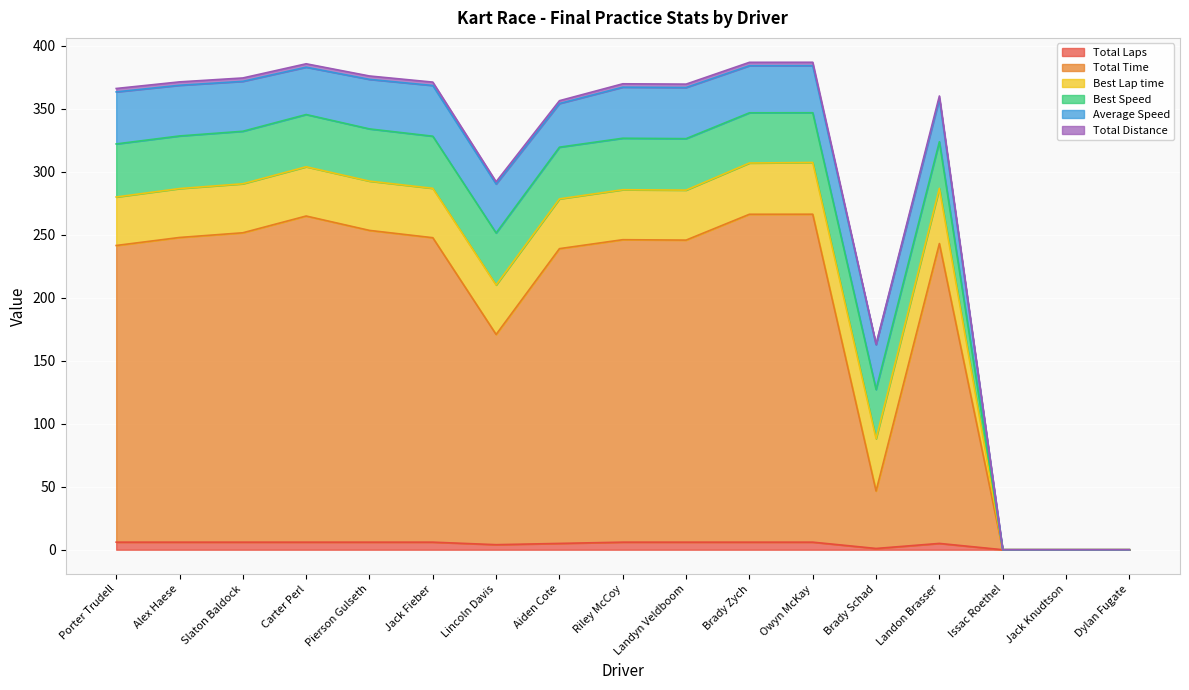

True or false: Total Laps has a value of 0.0 at Issac Roethel.

True